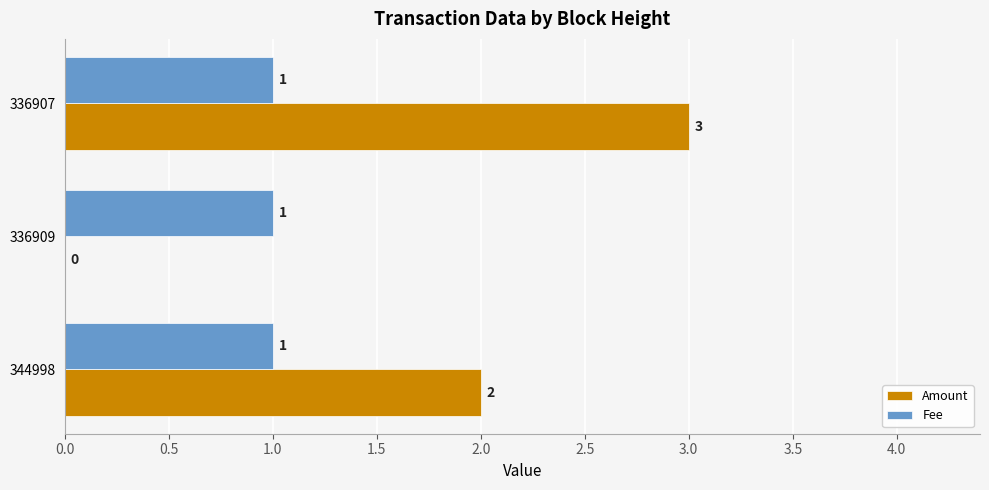

What is the total value across all series at 336909?

1.0